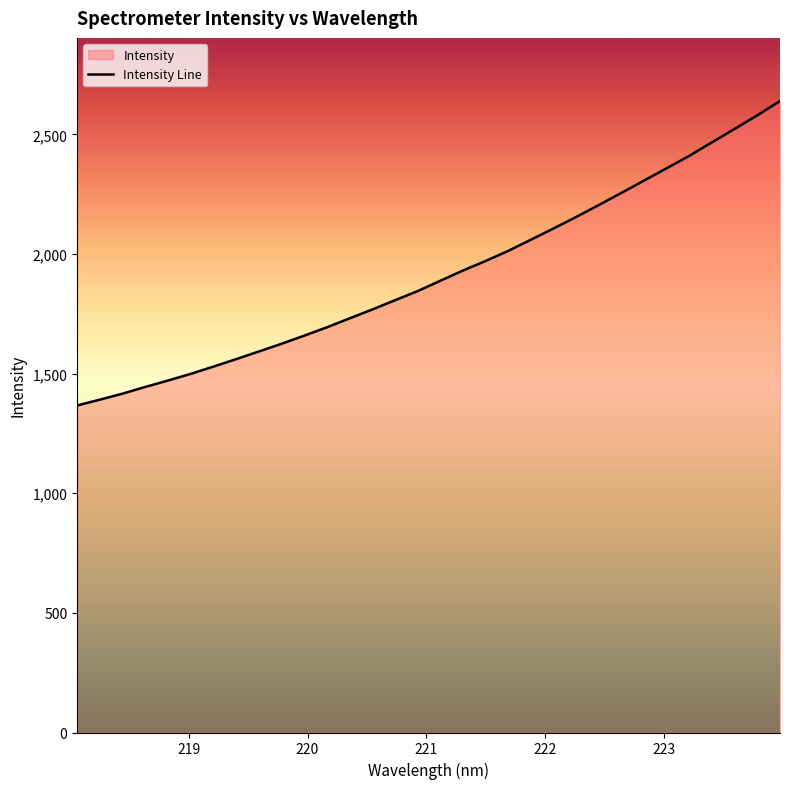

What is the difference between the maximum and minimum values?

1272.3